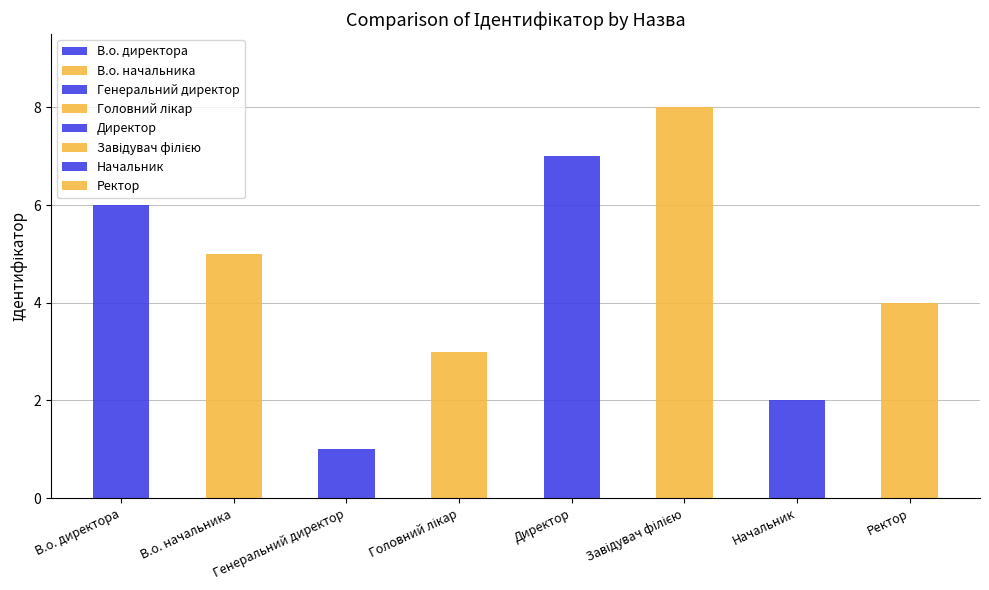

List the labels in order of value, smallest first.

Генеральний директор, Начальник, Головний лікар, Ректор, В.о. начальника, В.о. директора, Директор, Завідувач філією